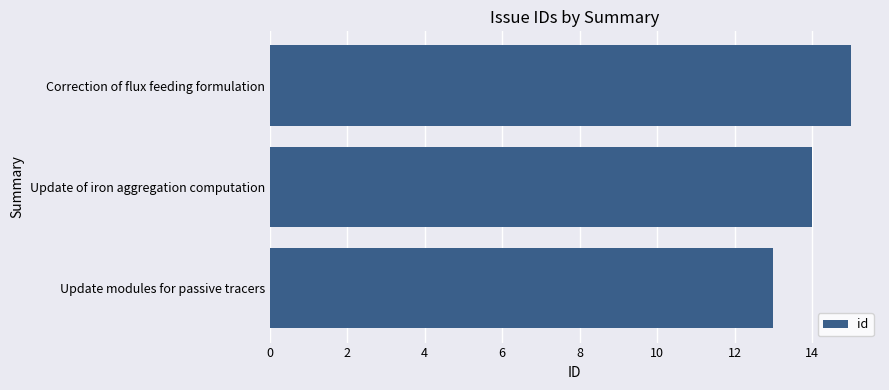

What is the change in value from Update modules for passive tracers to Correction of flux feeding formulation?

+2